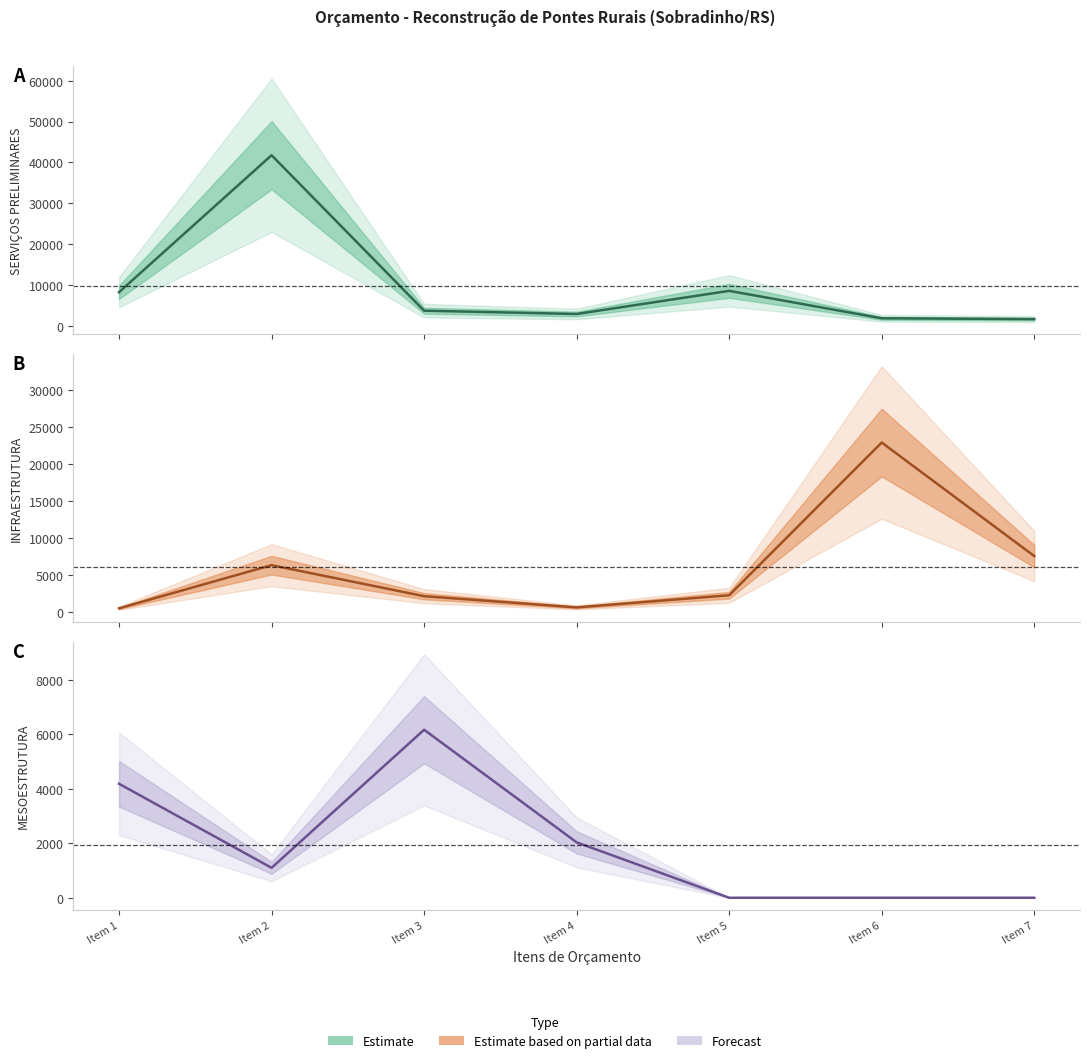

At which category does the chart reach its peak across all series?

Item 2